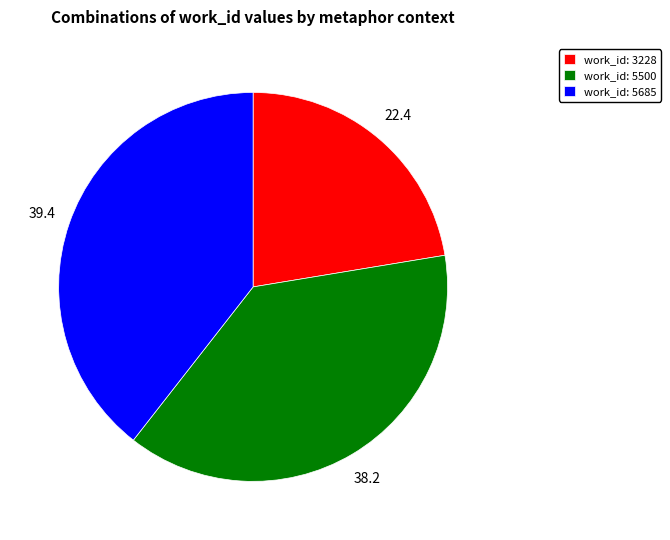

Rank the categories by value from lowest to highest.

work_id: 3228, work_id: 5500, work_id: 5685